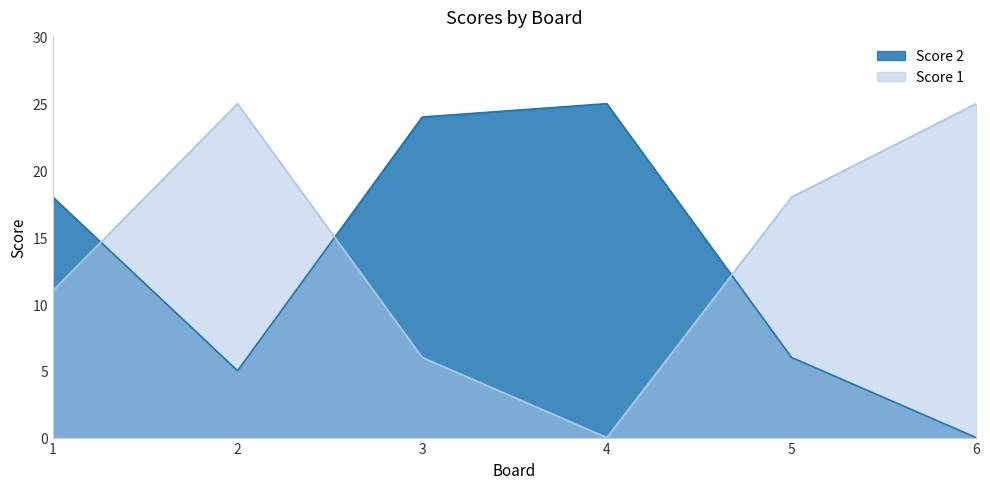

How many intersections are there between Score 1 and Score 2?

3